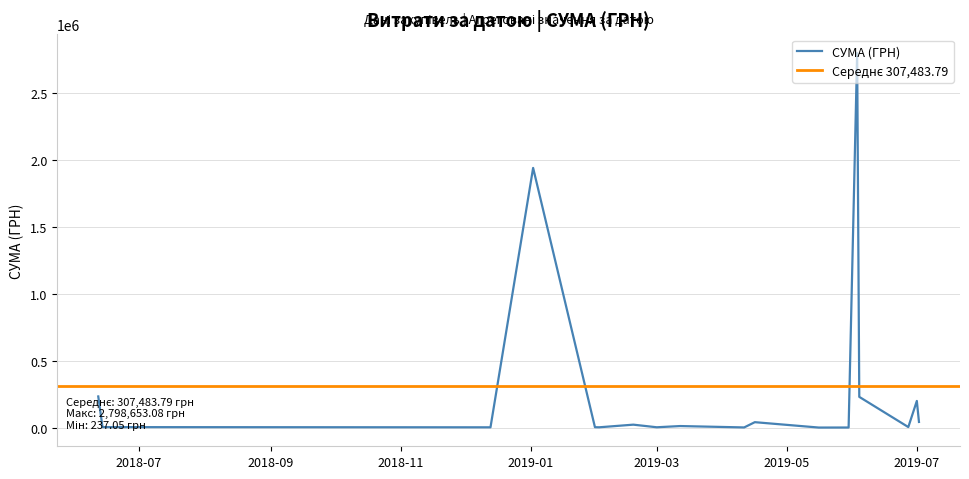

What is the maximum value for СУМА (ГРН)?

2798653.1